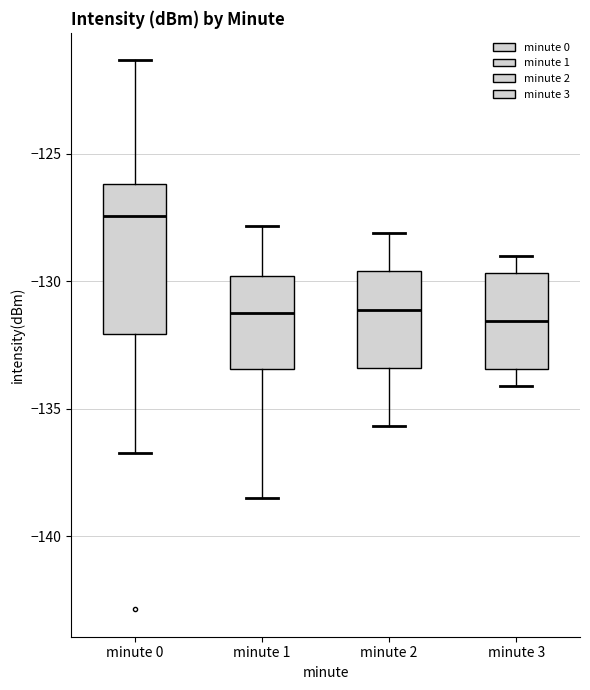

Which box is the tallest, from its lower edge to its upper edge?

minute 0